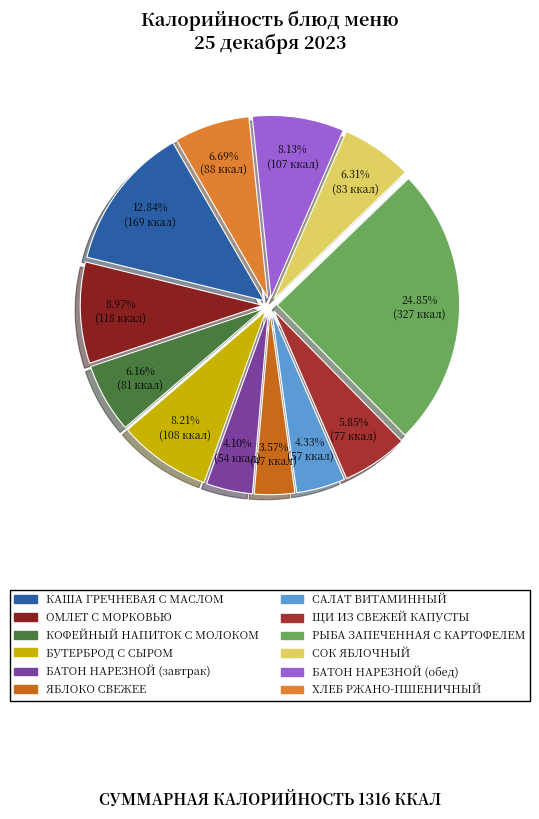

To the nearest percent, what is the combined percentage of ХЛЕБ РЖАНО-ПШЕНИЧНЫЙ and КАША ГРЕЧНЕВАЯ С МАСЛОМ?

20%